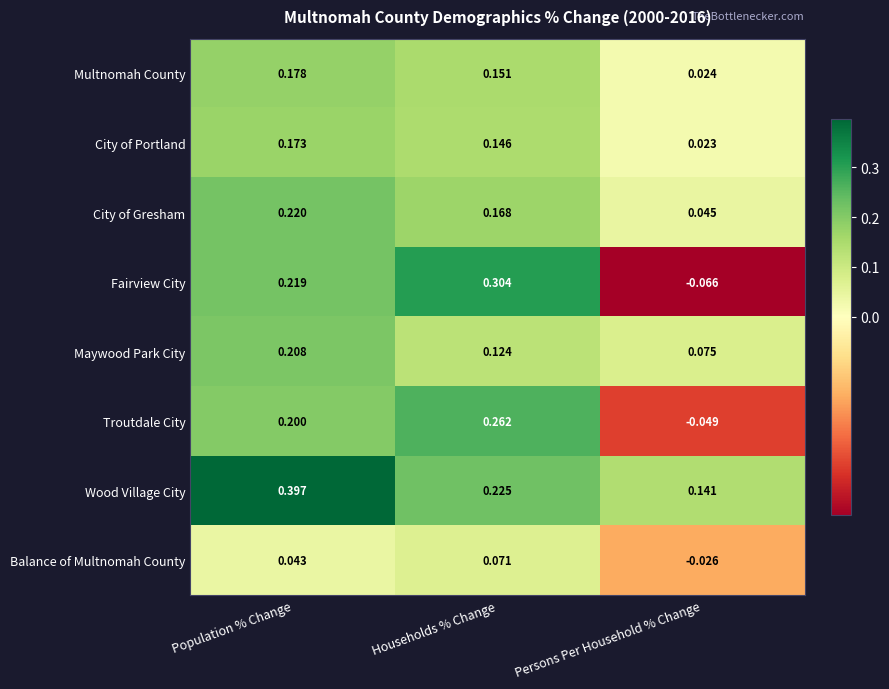

At which label is Wood Village City closest to 0?

Persons Per Household % Change